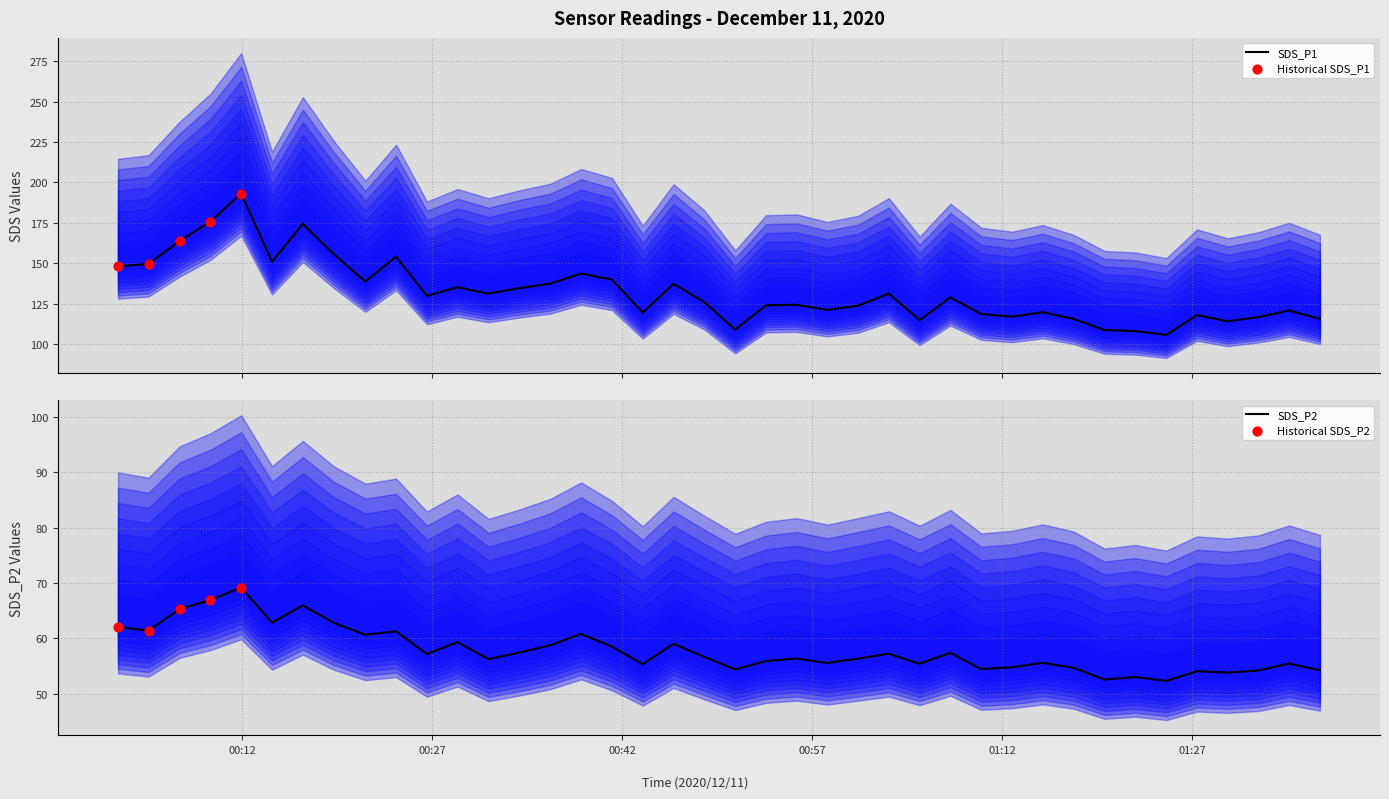

What is the lowest value of the SDS_P1 series?

105.6